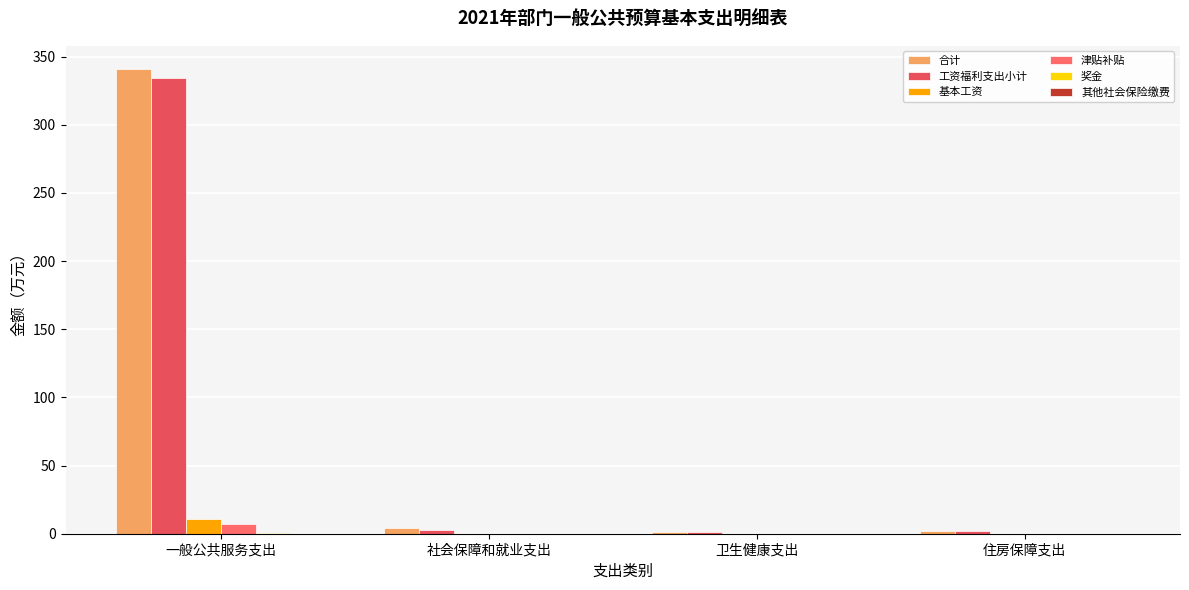

Which series has the largest range (max minus min)?

合计